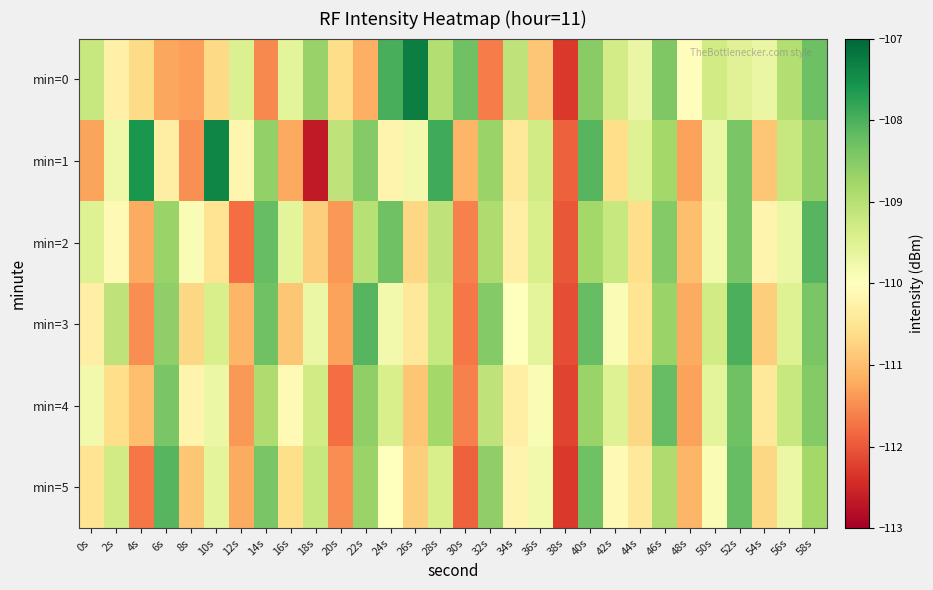

List the series in order of their peak value, lowest first.

min=4, min=2, min=5, min=3, min=1, min=0